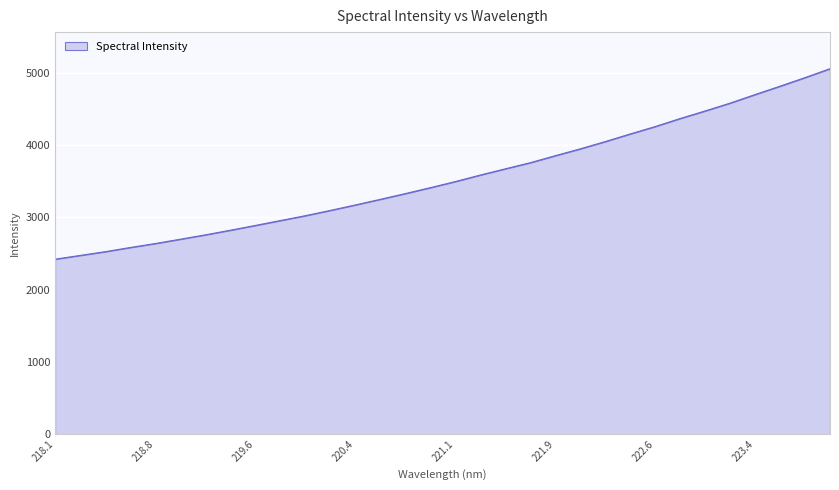

How many lines are shown in the chart?

1